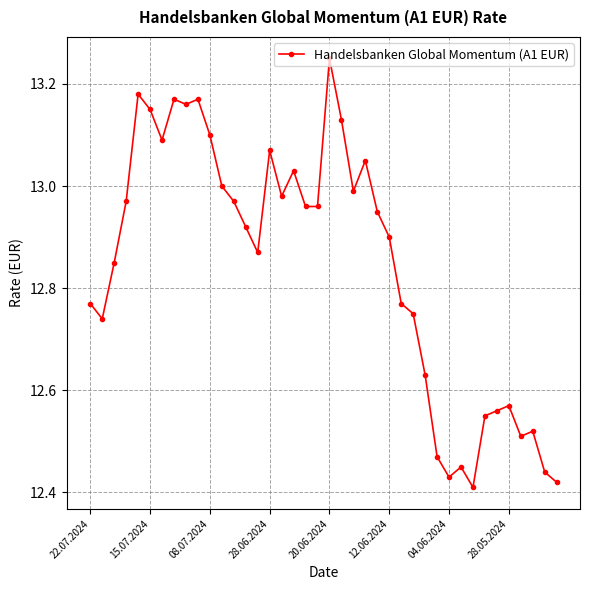

True or false: there are more than 2 points higher than both neighbors.

True